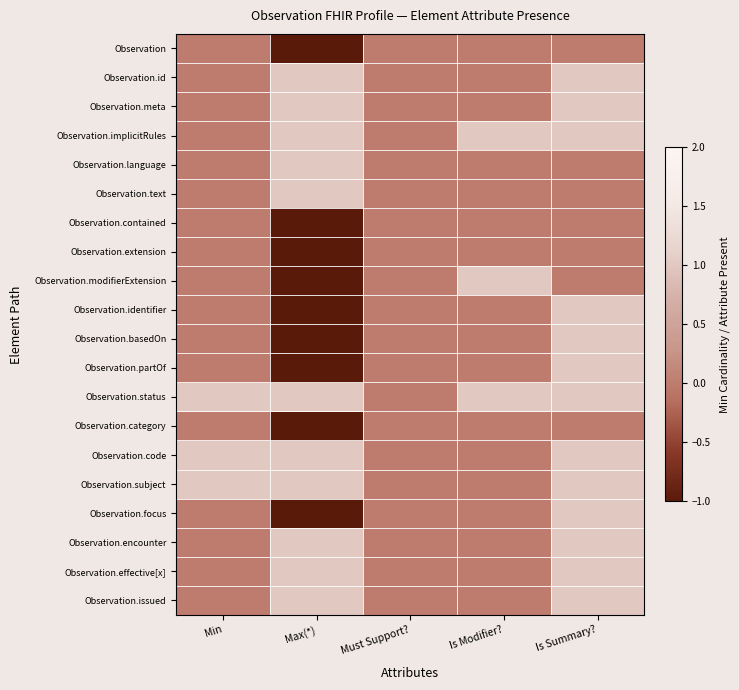

Rank the series at Is Summary? from highest to lowest value.

Observation.id, Observation.meta, Observation.implicitRules, Observation.identifier, Observation.basedOn, Observation.partOf, Observation.status, Observation.code, Observation.subject, Observation.focus, Observation.encounter, Observation.effective[x], Observation.issued, Observation, Observation.language, Observation.text, Observation.contained, Observation.extension, Observation.modifierExtension, Observation.category